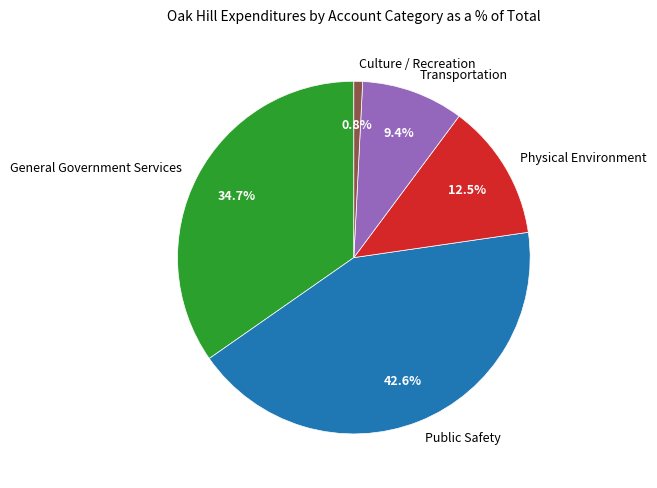

Which category has the biggest portion of the pie?

Public Safety